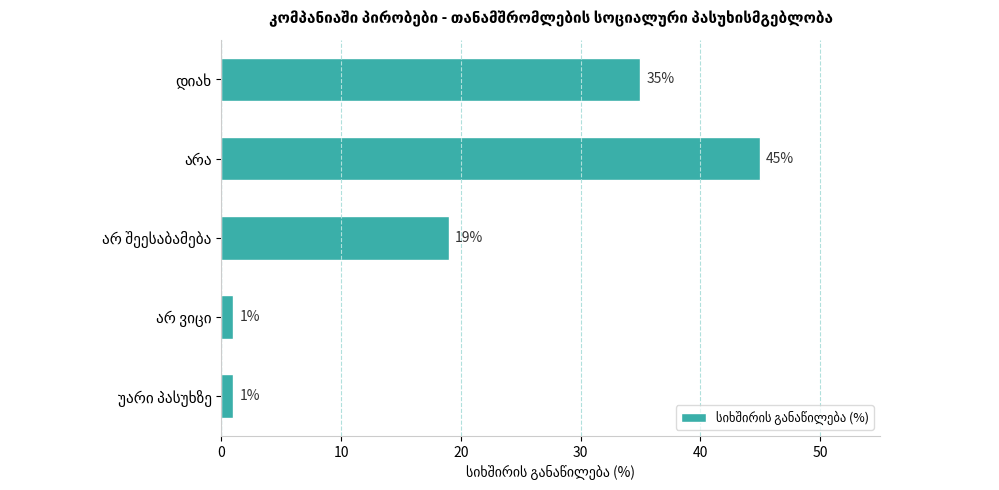

What is the smallest value displayed?

1